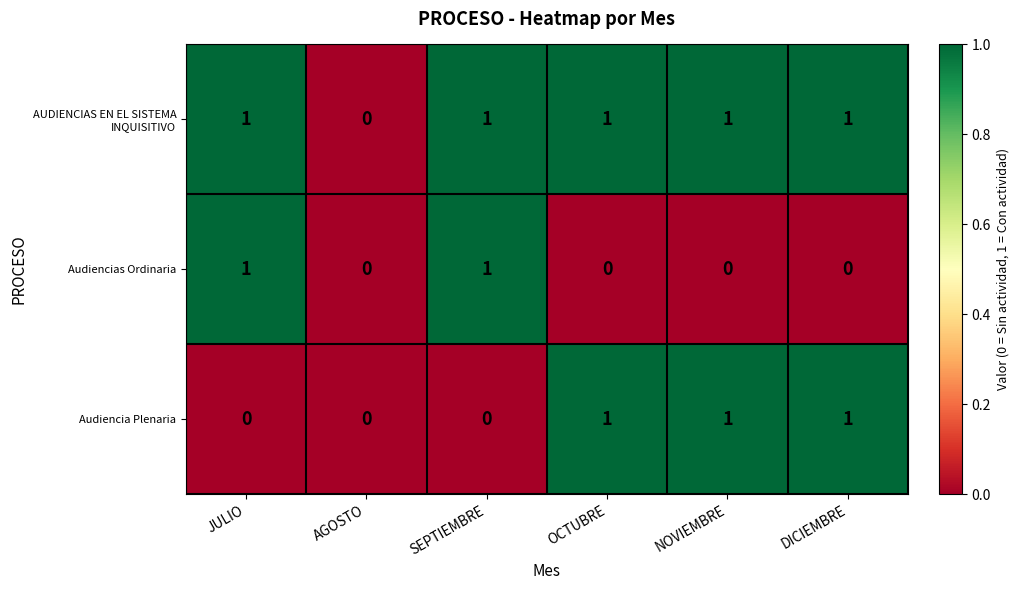

Count the number of categories in the chart.

6